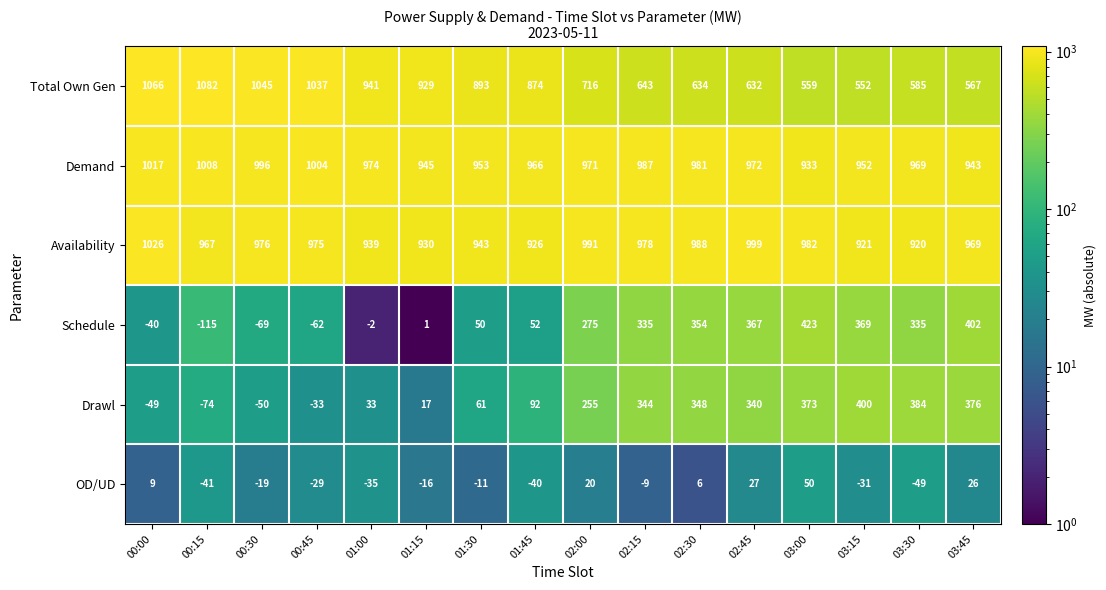

Where is Schedule nearest to the value 154?

01:45